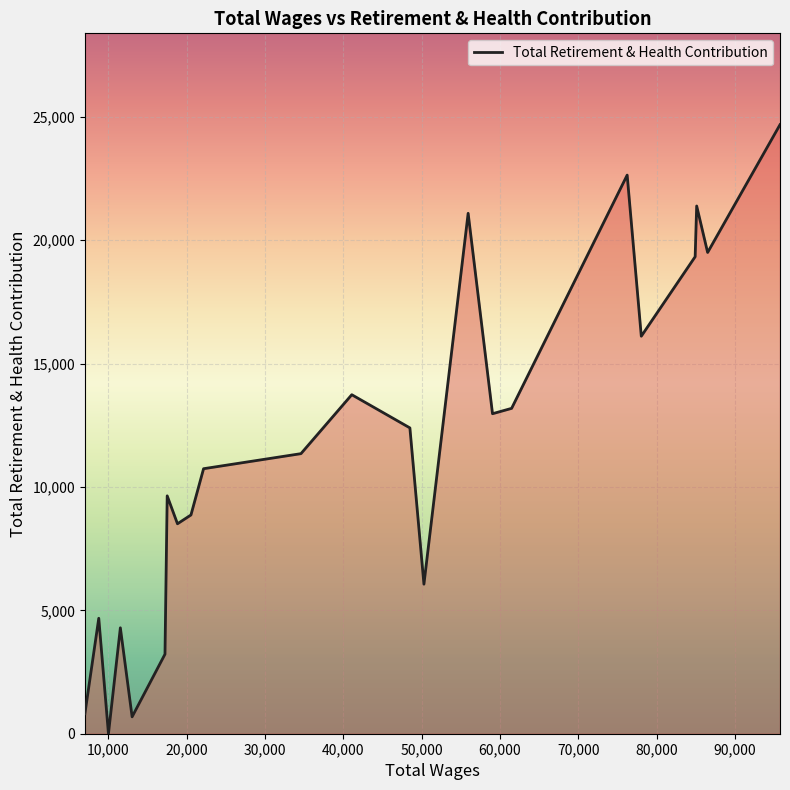

What is the maximum value shown in the chart?

24684